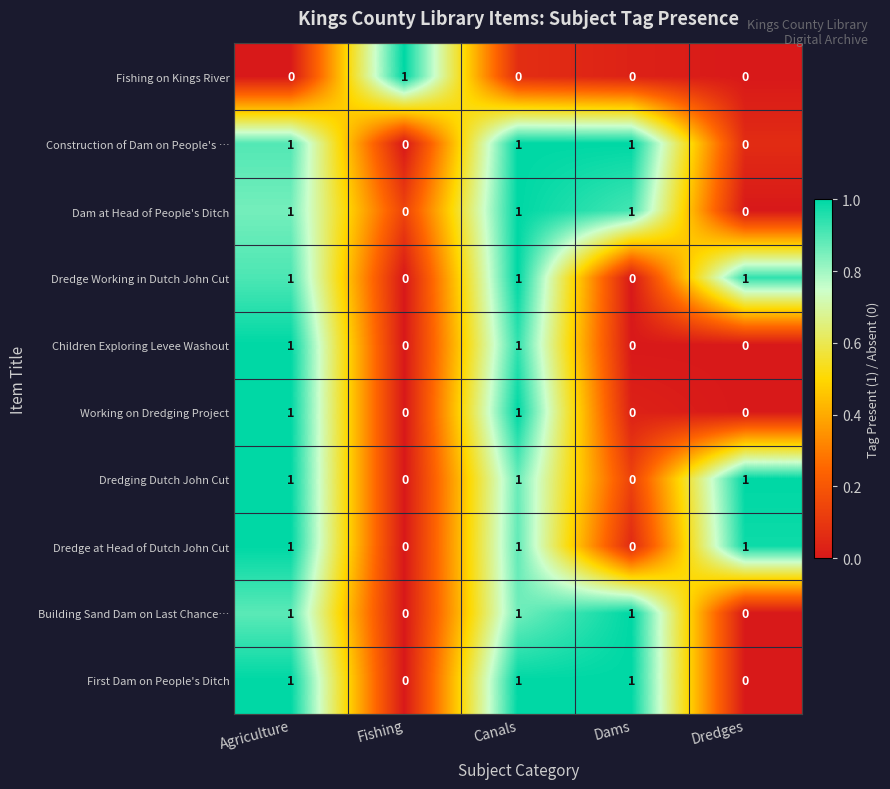

The value of Building Sand Dam on Last Chance… at Dams is 0. True or false?

False